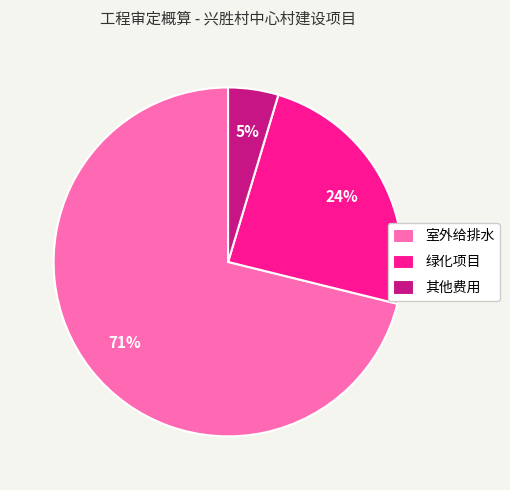

Is it true that 其他费用 is 5% of the pie?

True